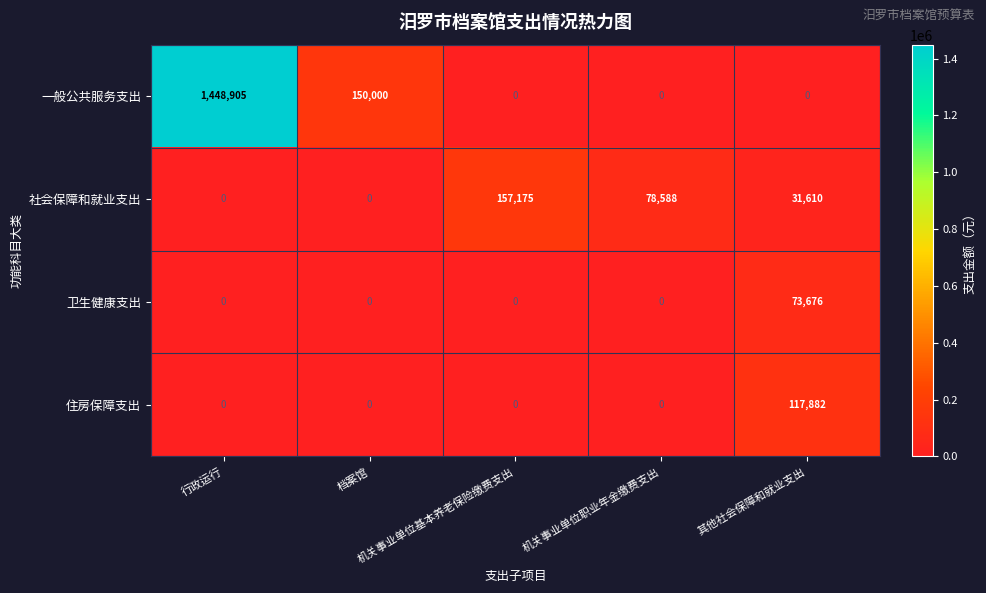

At how many categories does at least one series exceed 69226?

5